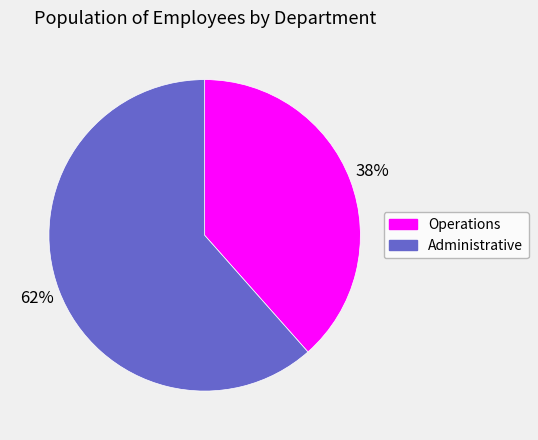

True or false: Operations accounts for 32% of the total.

False